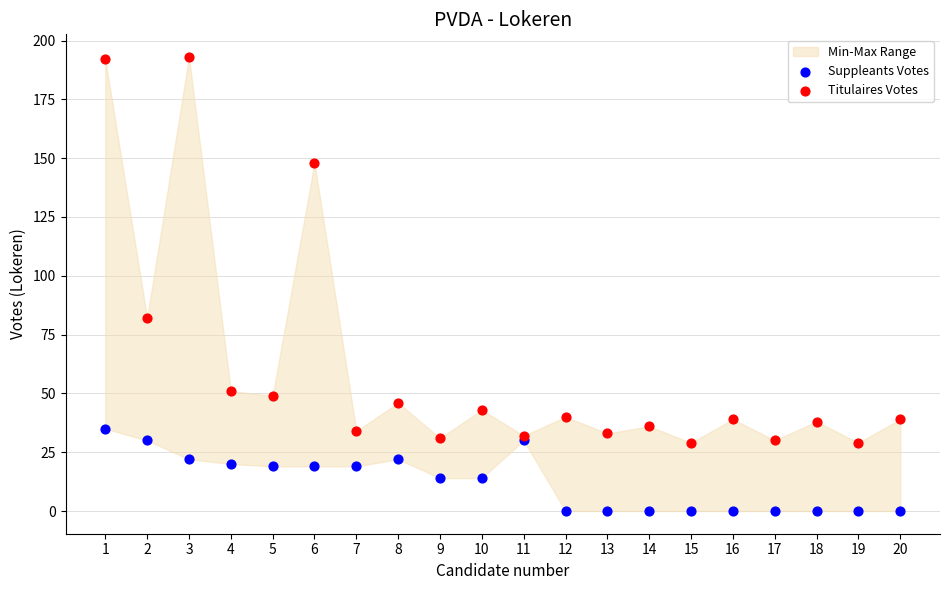

Which series reaches the minimum Y coordinate?

Suppleants Votes